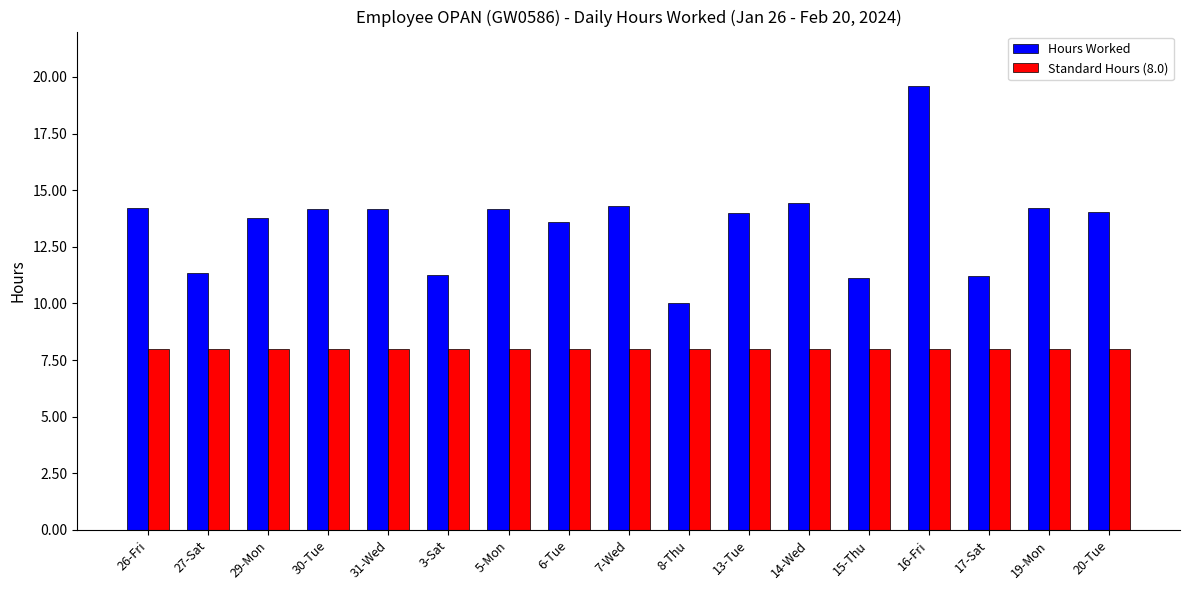

How many bars are there in each group?

2